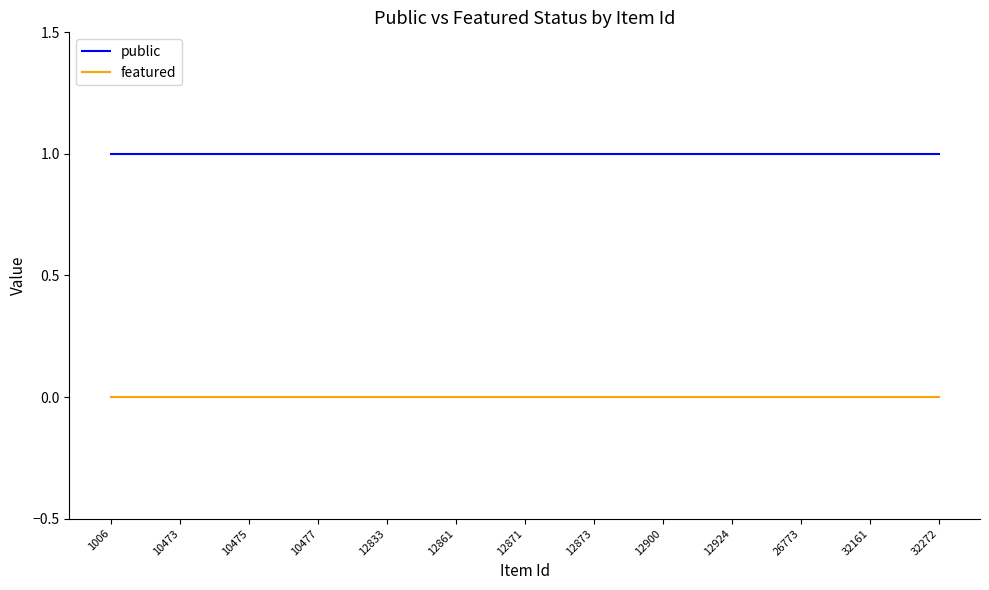

Rank the series by their average value, from highest to lowest.

public, featured